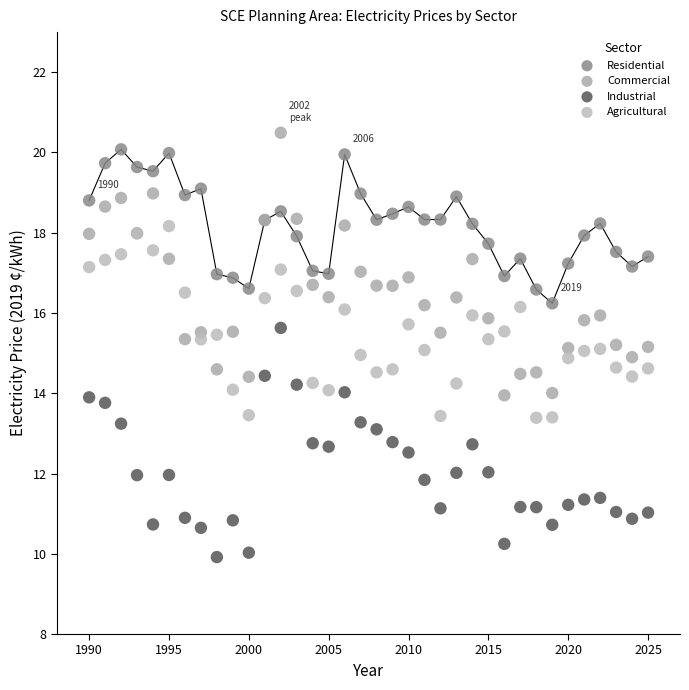

Which series contains the lowest Y value?

Industrial